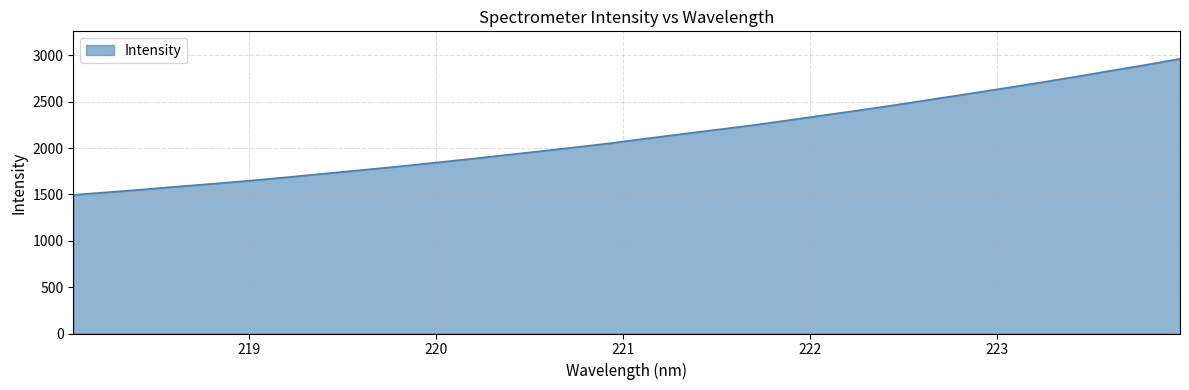

What is the greatest value displayed?

2961.7